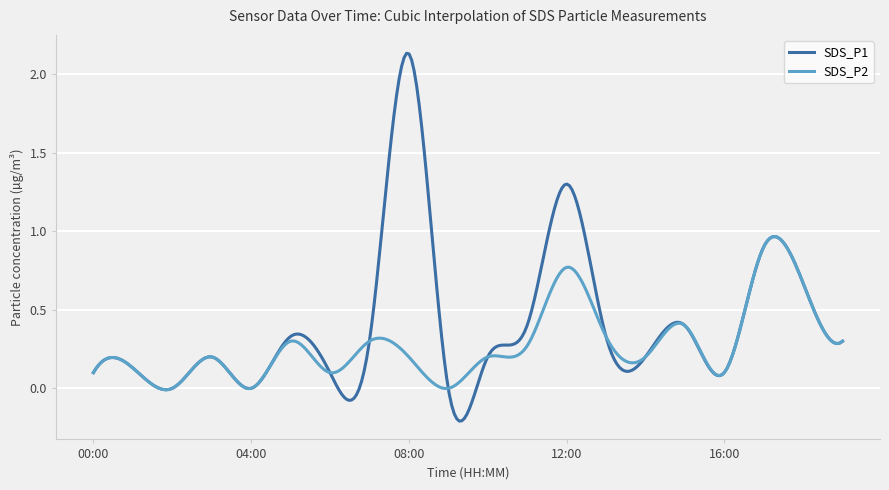

Which series has the largest range (max minus min)?

SDS_P1